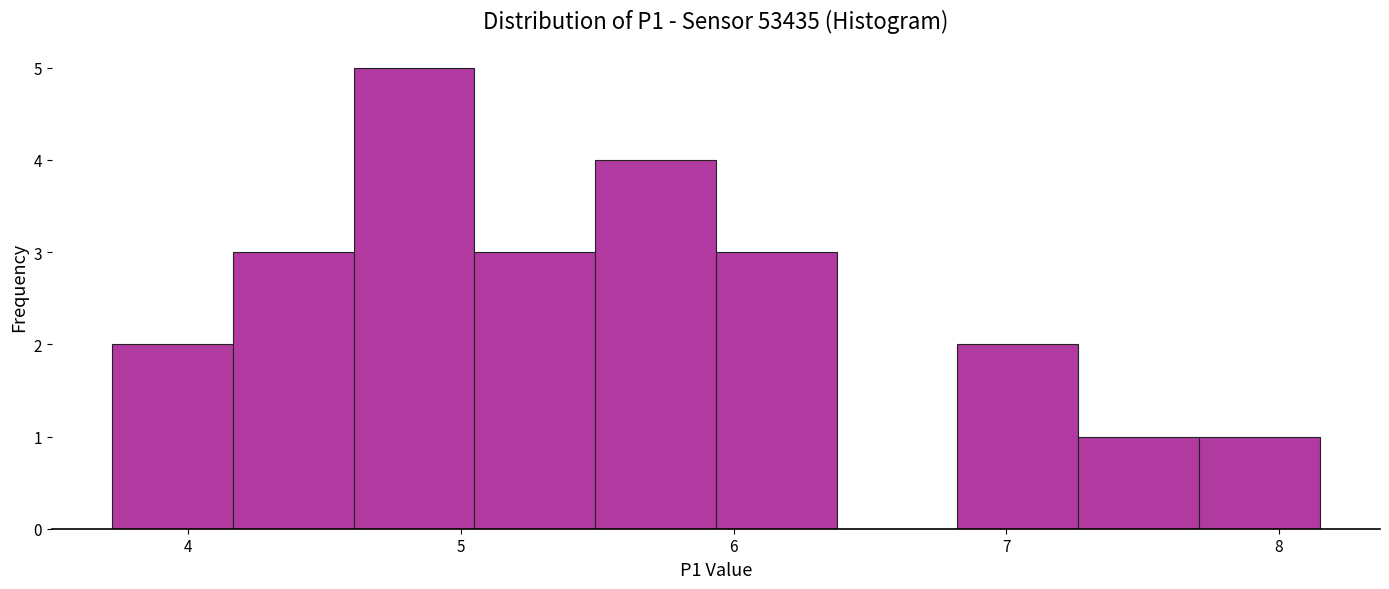

Over which range of the x-axis is the bar tallest?

4.6 to 5.0